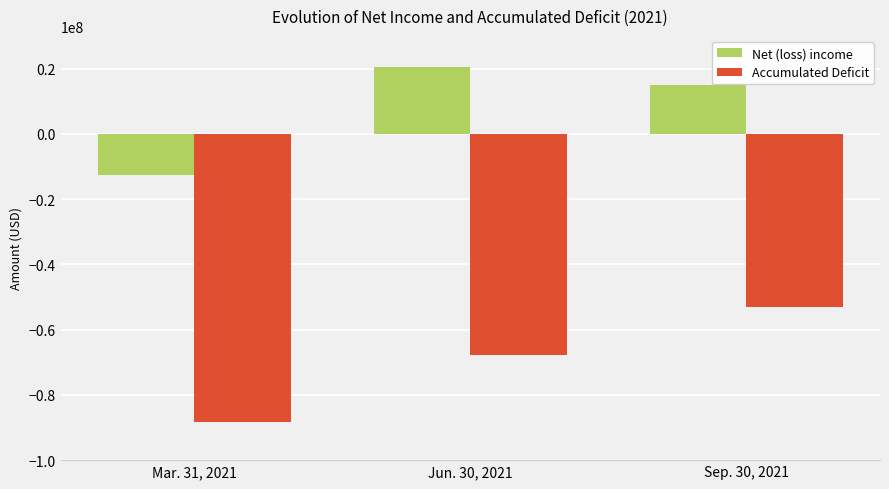

List the series in order of their peak value, lowest first.

Accumulated Deficit, Net (loss) income